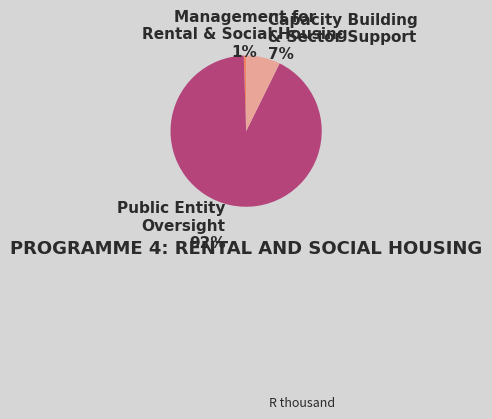

Does Management for Rental & Social Housing account for over 50% of the chart?

No